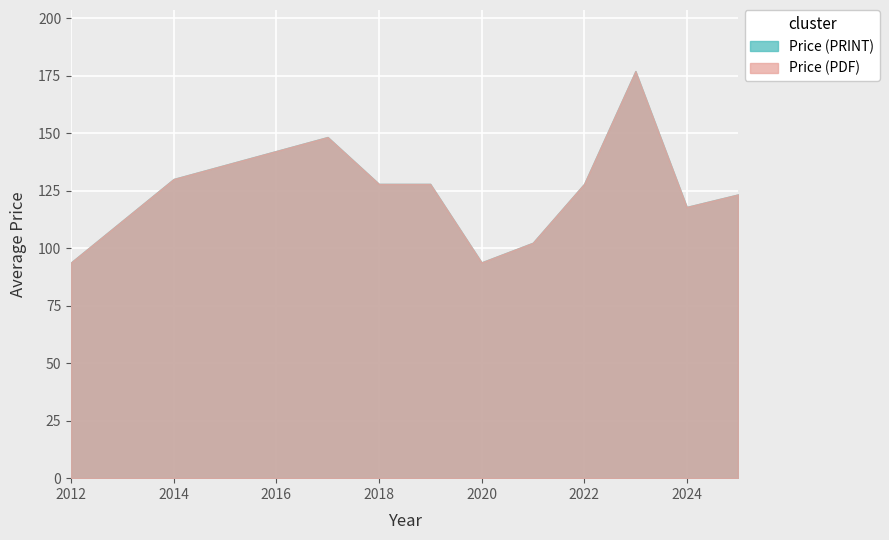

What is the difference between the maximum and second lowest values in the Price (PDF) series?

83.2